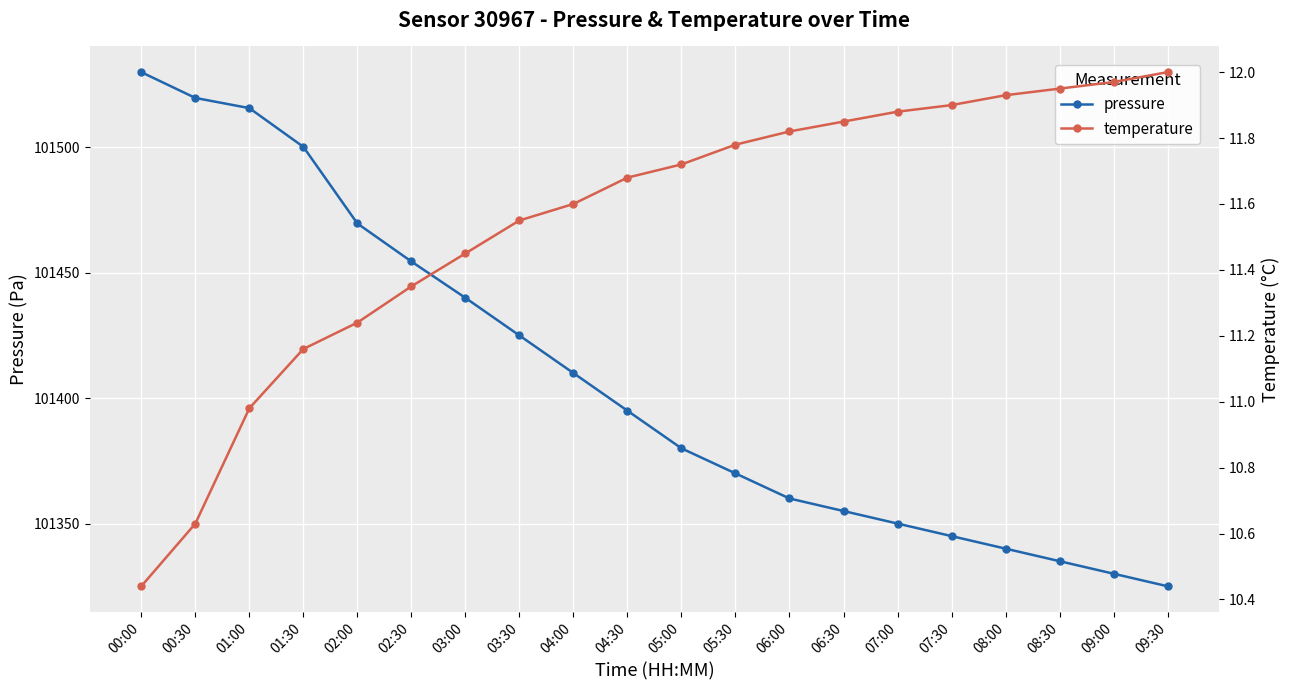

What is the difference between the highest and lowest values at 00:30?

101509.1